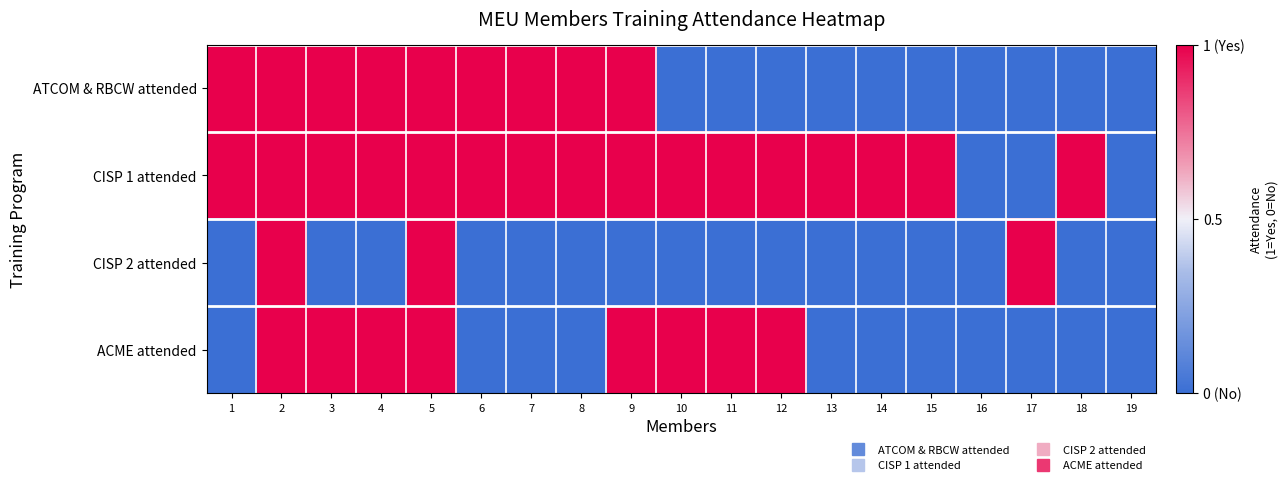

What is the spread (max minus min) of values at 13?

2